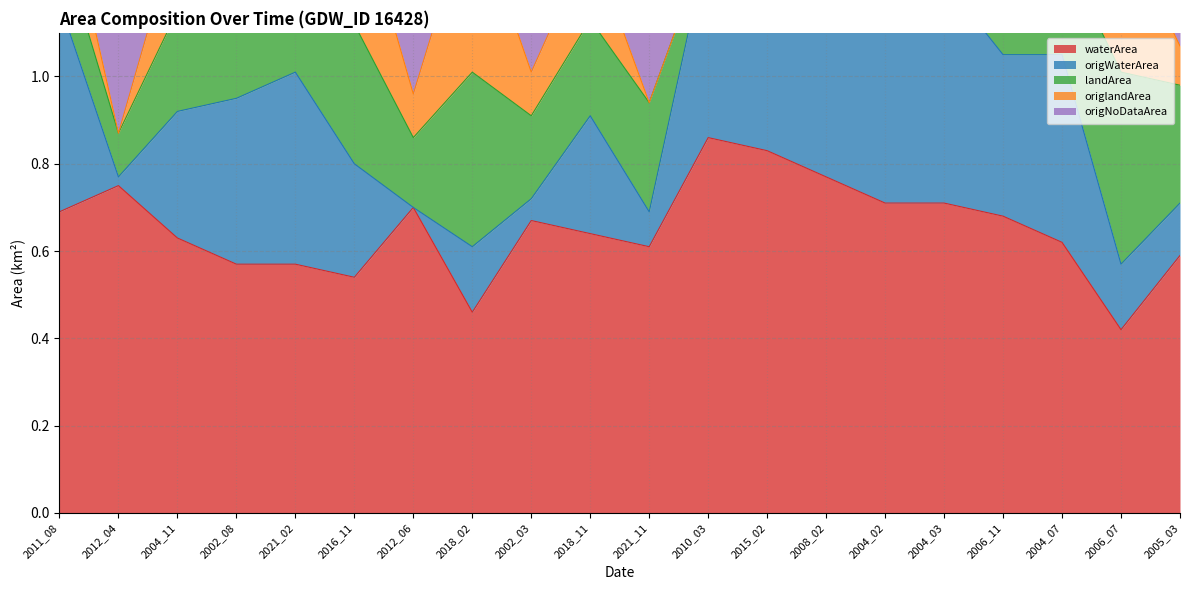

The waterArea series shows 0.2 at 2004_02. True or false?

False